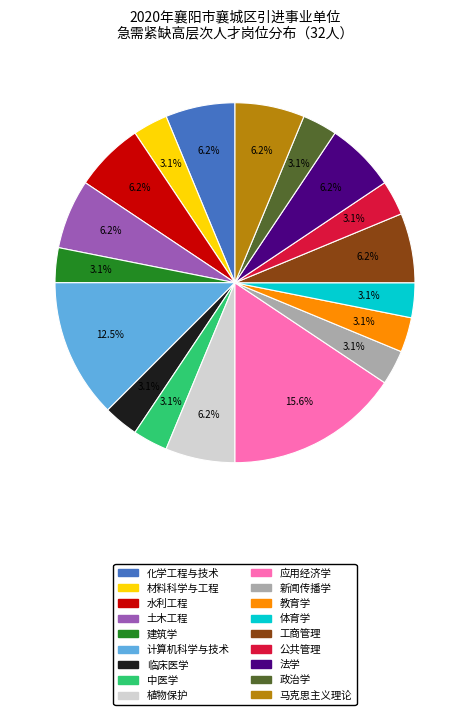

To the nearest percent, what is the average slice percentage?

6%